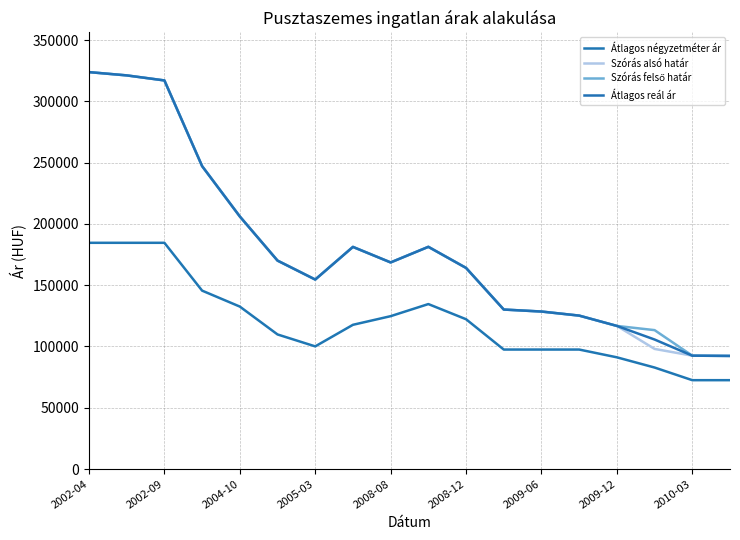

How many lines are shown in the chart?

4